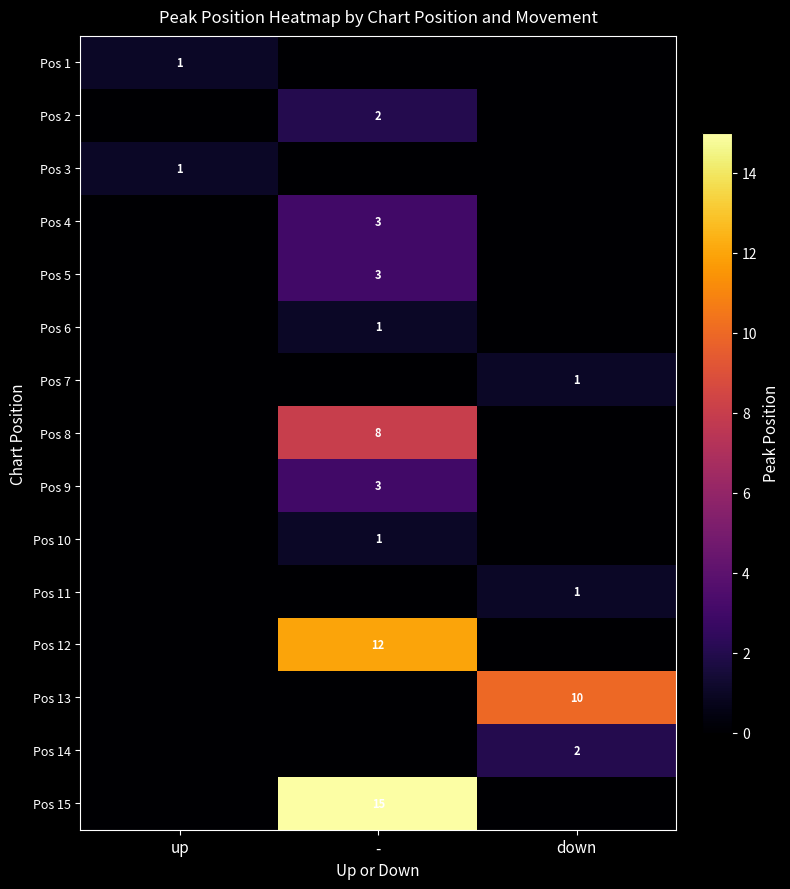

Is it true that Pos 12 equals 12 at -?

True